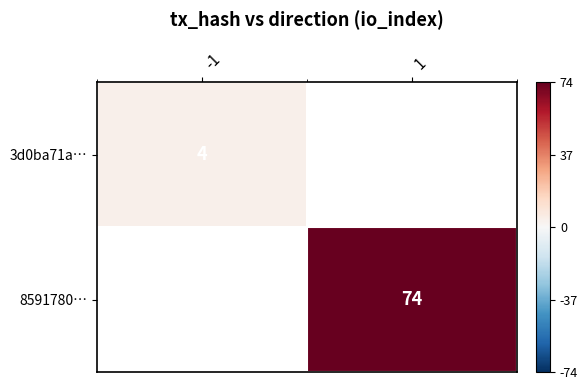

The value of 3d0ba71a… at -1 is 1. True or false?

False